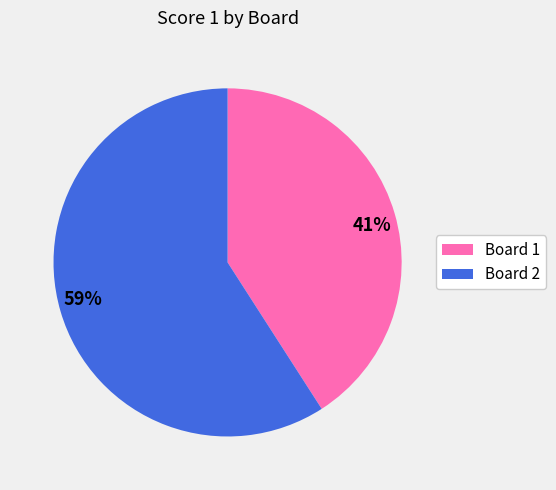

To the nearest percent, what is the difference between the largest and smallest slice percentages?

18%